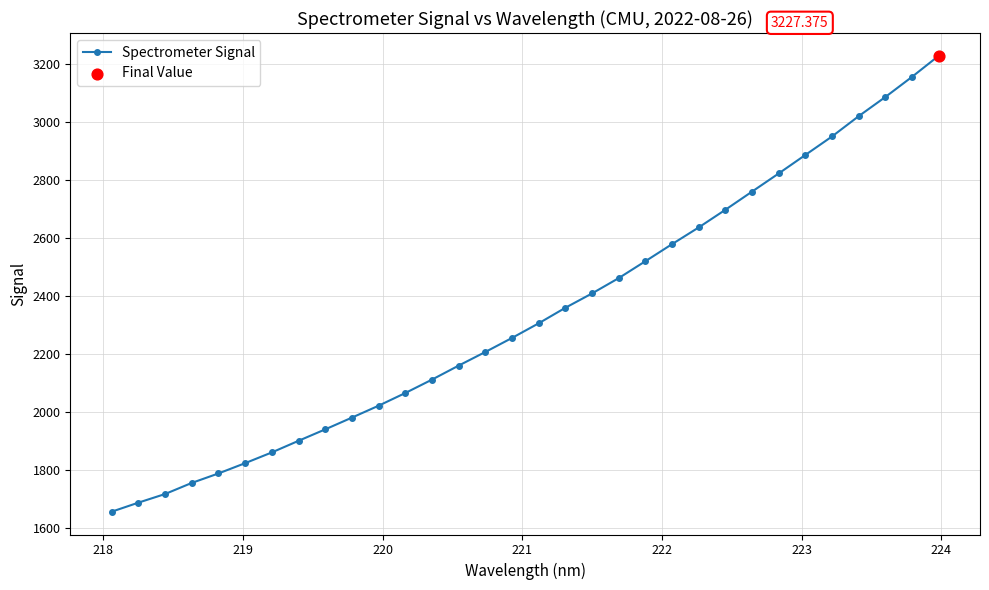

What is the average value?

2337.3